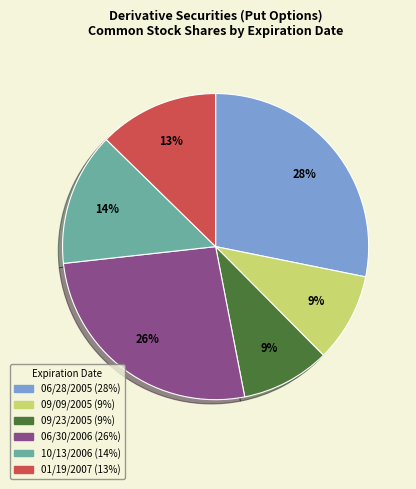

True or false: 09/23/2005 accounts for 9% of the total.

True